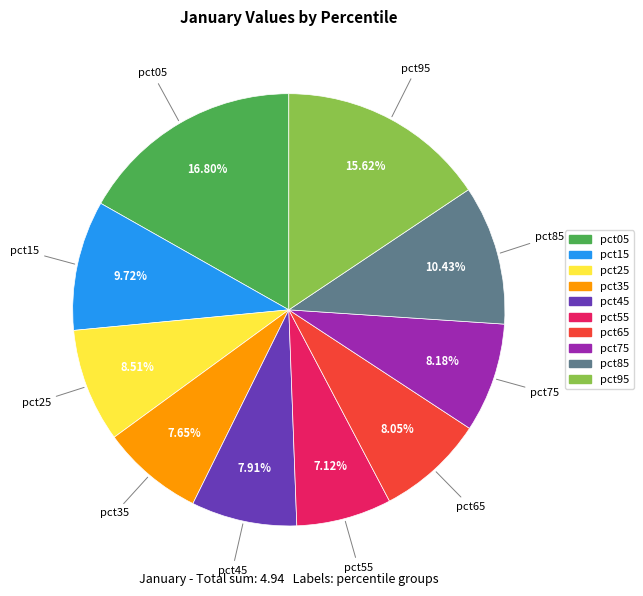

Between pct75 and pct05, which is larger?

pct05